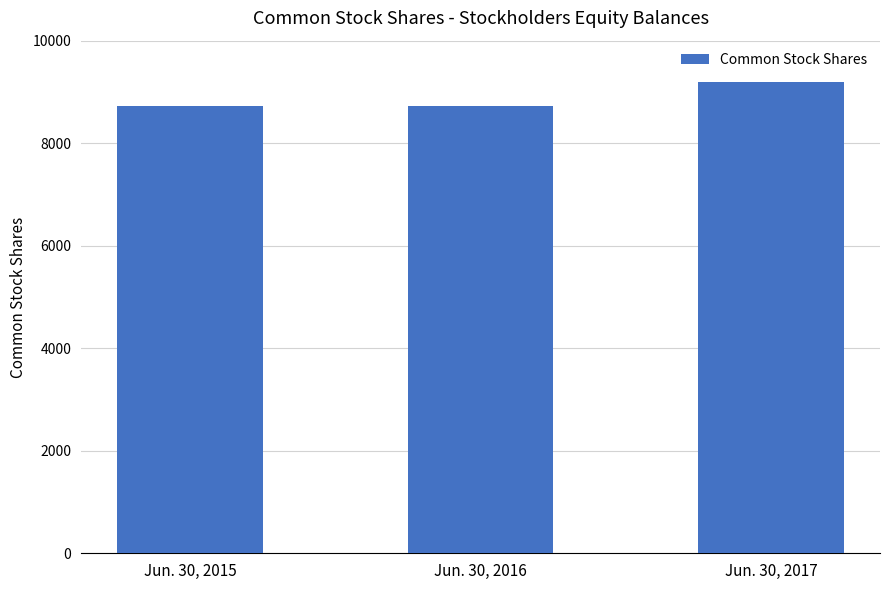

Does the chart contain stacked bars?

No